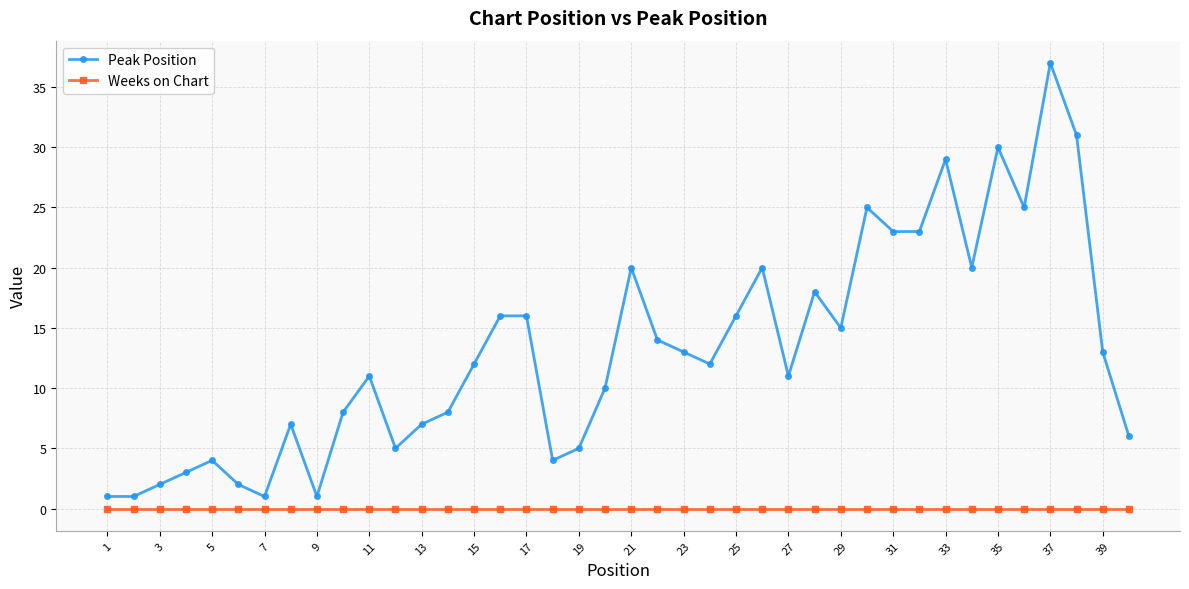

Reading right to left, list all the values displayed in this chart.

Peak Position: 6	13	31	37	25	30	20	29	23	23	25	15	18	11	20	16	12	13	14	20	10	5	4	16	16	12	8	7	5	11	8	1	7	1	2	4	3	2	1	1
Weeks on Chart: 0	0	0	0	0	0	0	0	0	0	0	0	0	0	0	0	0	0	0	0	0	0	0	0	0	0	0	0	0	0	0	0	0	0	0	0	0	0	0	0